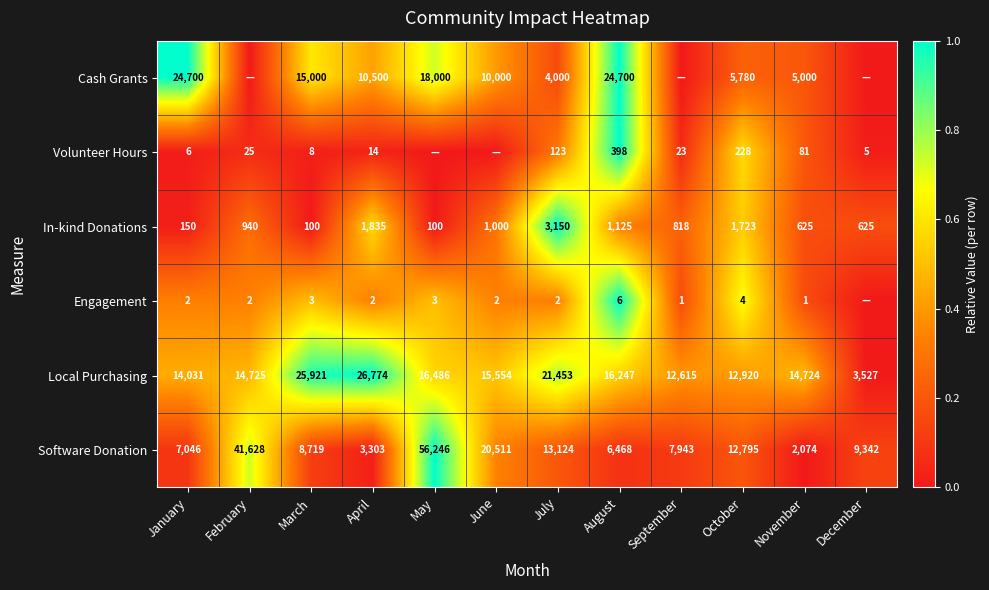

Between January and November, which series saw the biggest shift?

Cash Grants